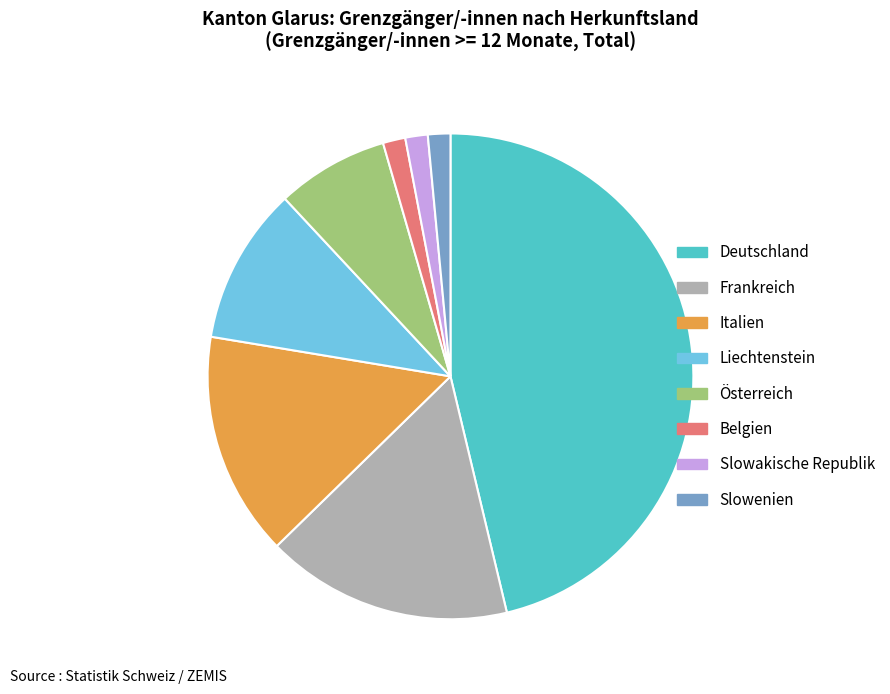

Do Österreich and Italien together represent more than half of the pie?

No